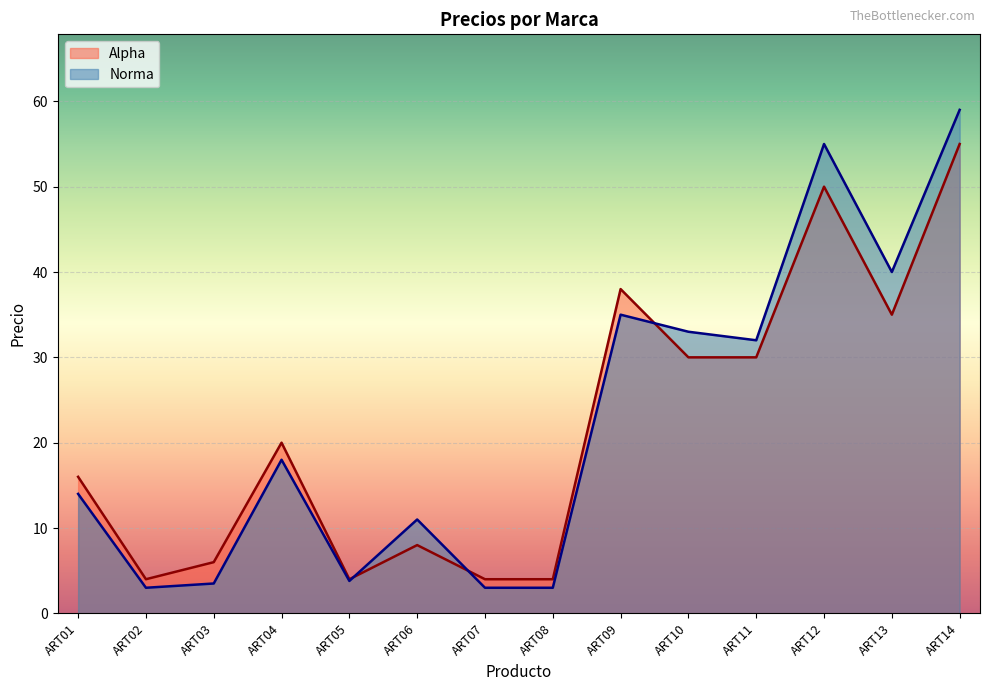

What is the sum of all Norma values?

313.3